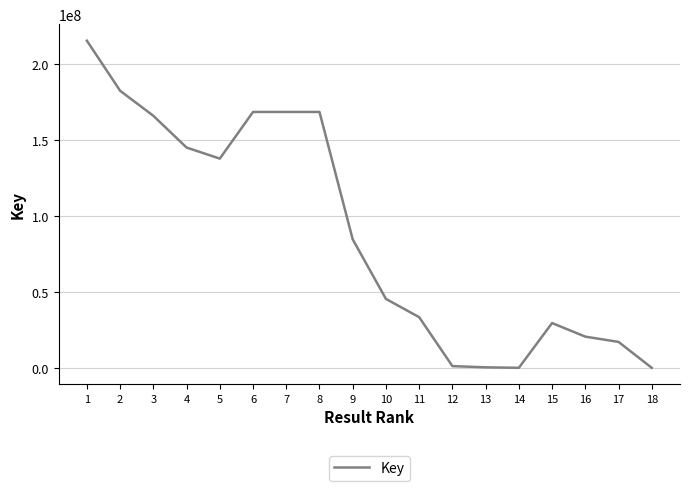

What is the difference between the maximum and minimum values?

215446184